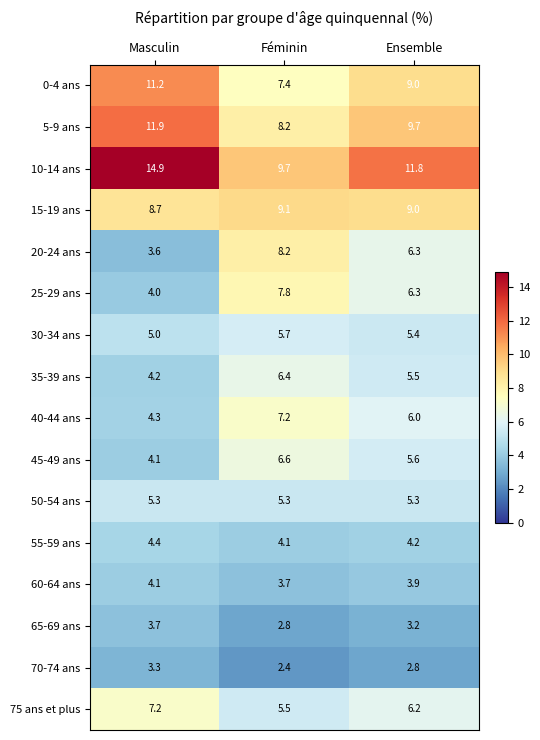

True or false: 35-39 ans has a value of 6.4 at Féminin.

True